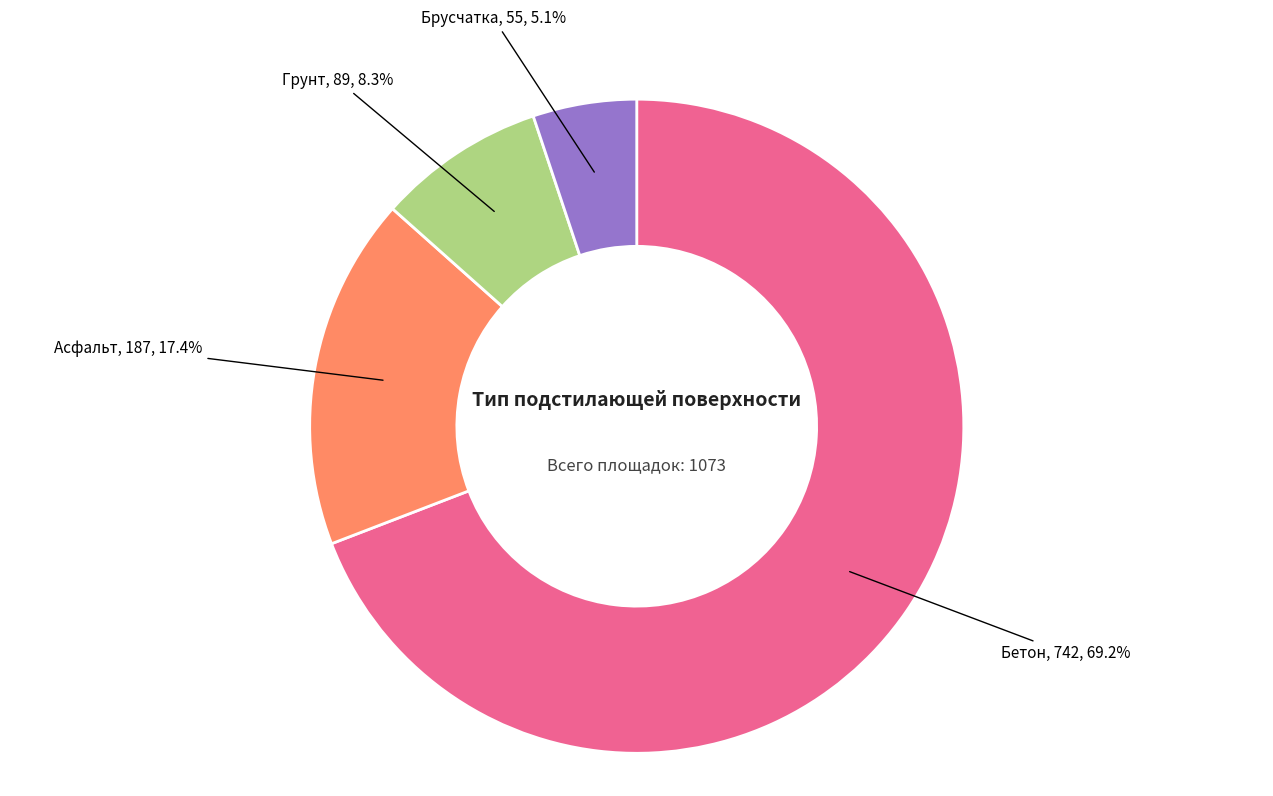

Count the number of slices in the pie.

4